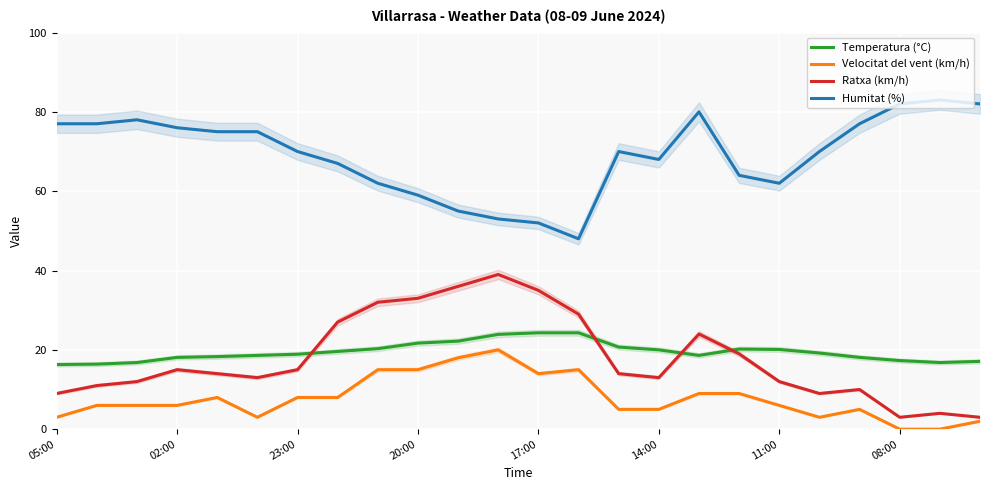

True or false: Temperatura (°C) and Velocitat del vent (km/h) intersect in this chart.

False